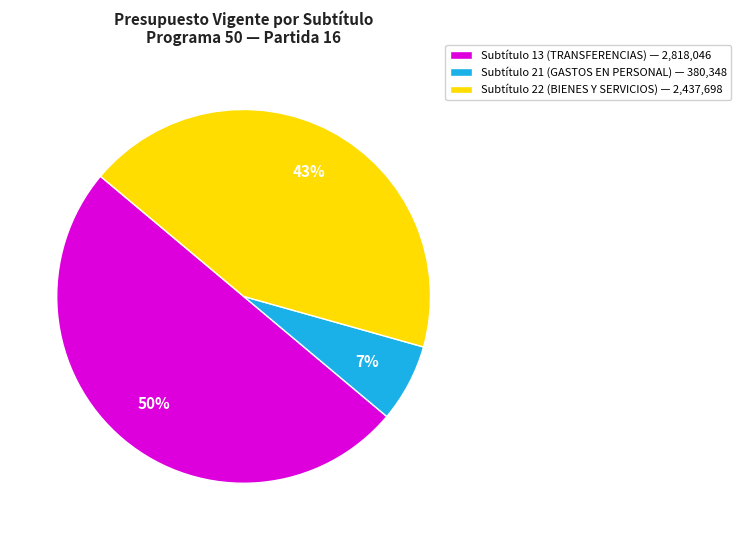

Rank the categories by value from highest to lowest.

Subtítulo 13 (TRANSFERENCIAS) — 2,818,046, Subtítulo 22 (BIENES Y SERVICIOS) — 2,437,698, Subtítulo 21 (GASTOS EN PERSONAL) — 380,348